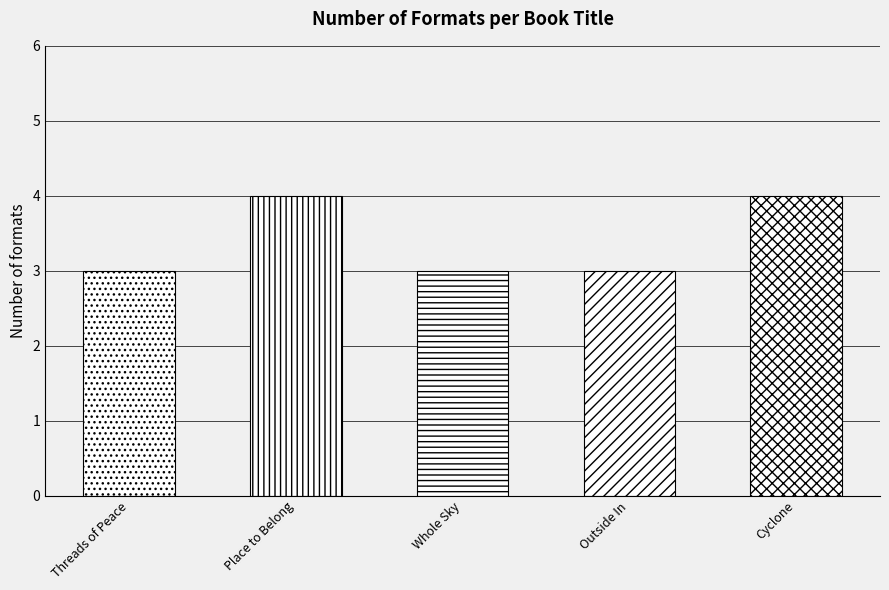

What is the difference between the maximum and second lowest values?

1